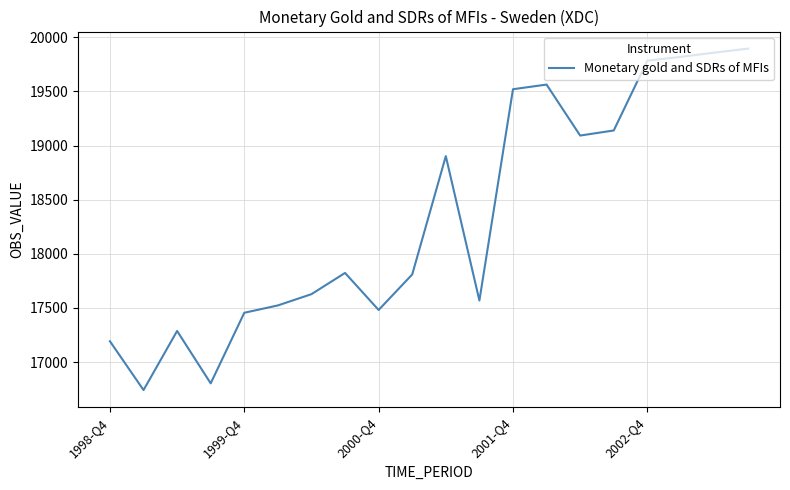

What is the greatest value displayed?

19895